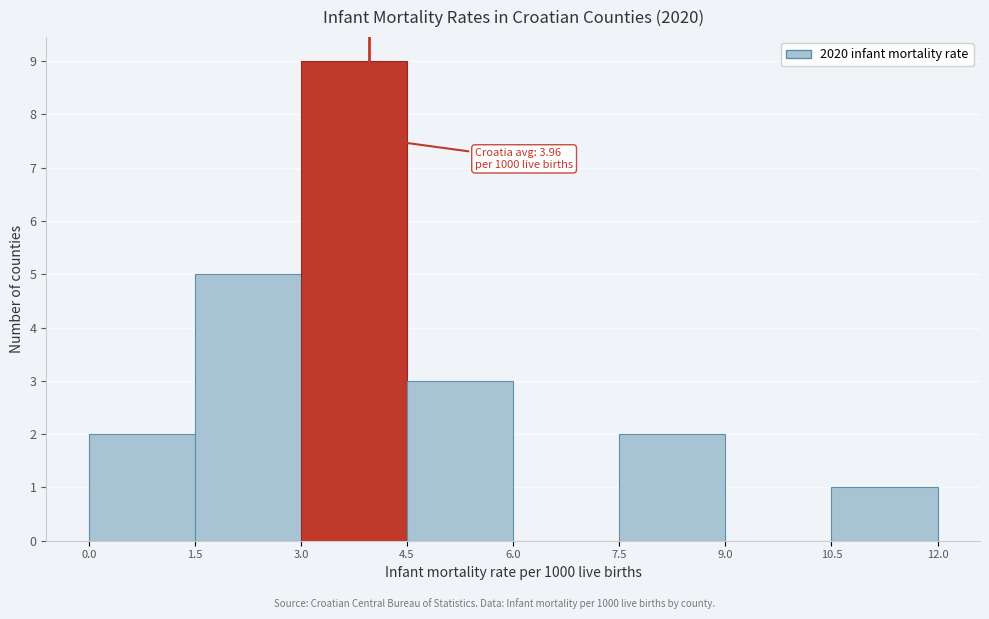

Over which range of the x-axis is the bar tallest?

3.0 to 4.5